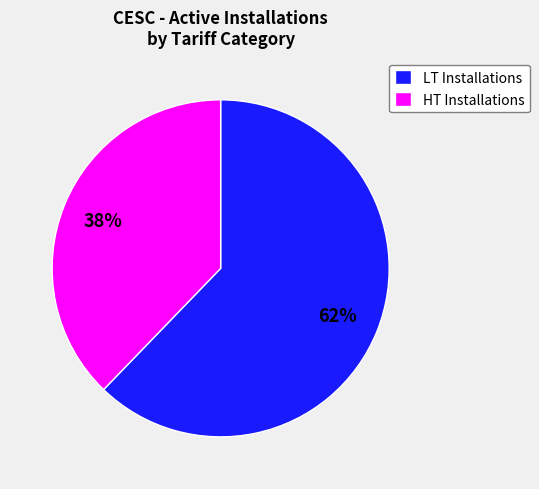

Which category accounts for the majority?

LT Installations